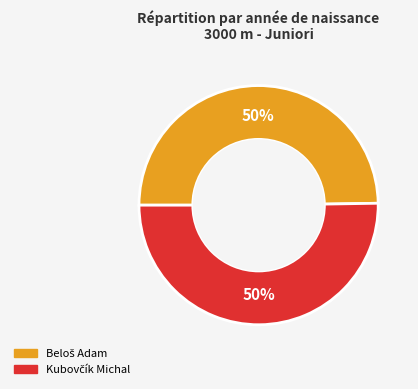

What is the majority slice?

Kubovčík Michal